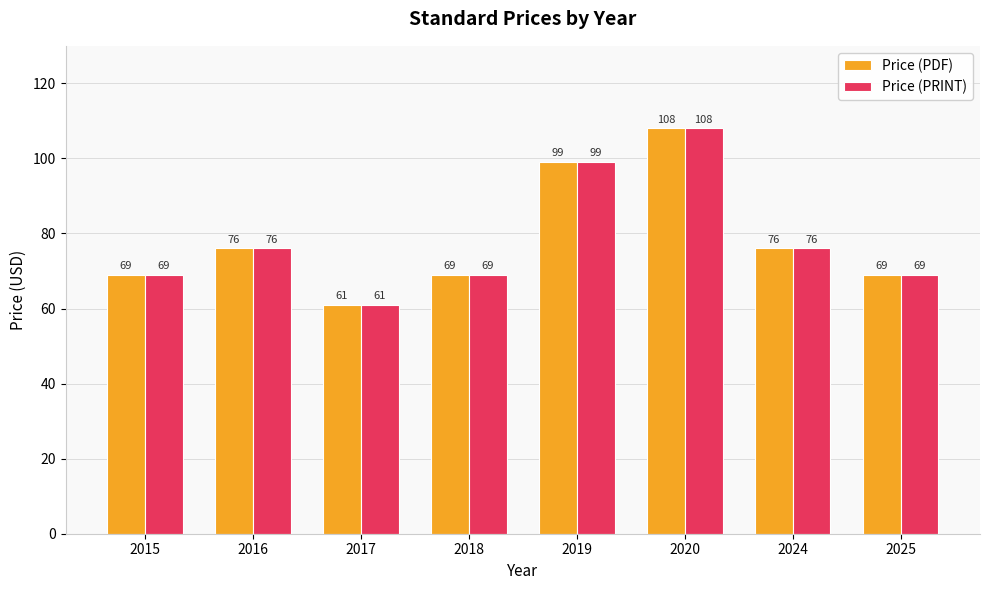

What is the sum of all Price (PDF) values?

627